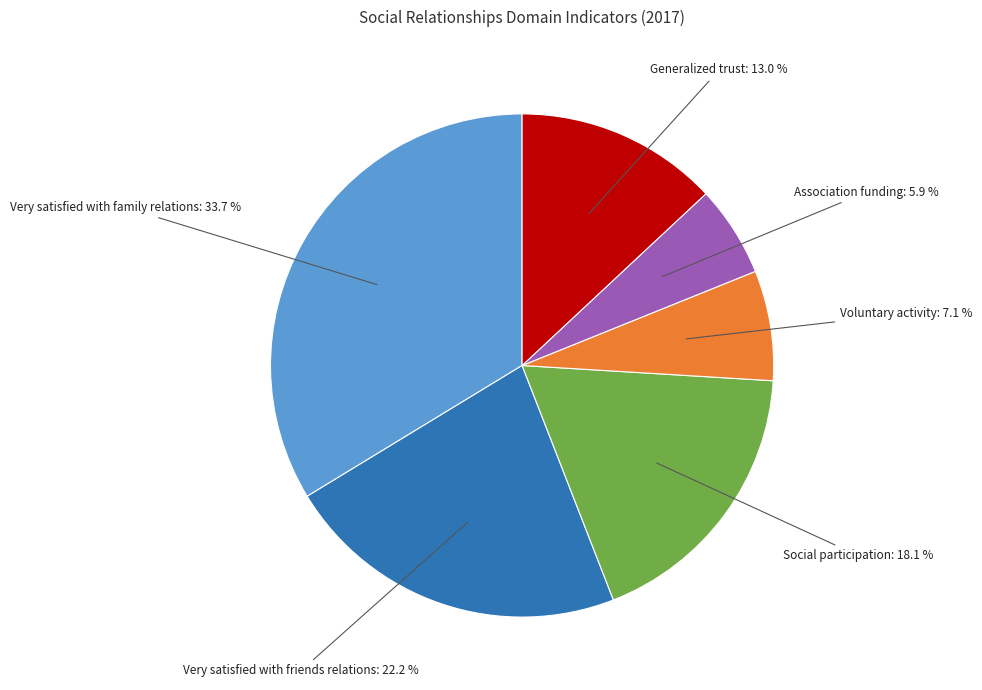

Is there any slice that represents more than half of the pie?

No